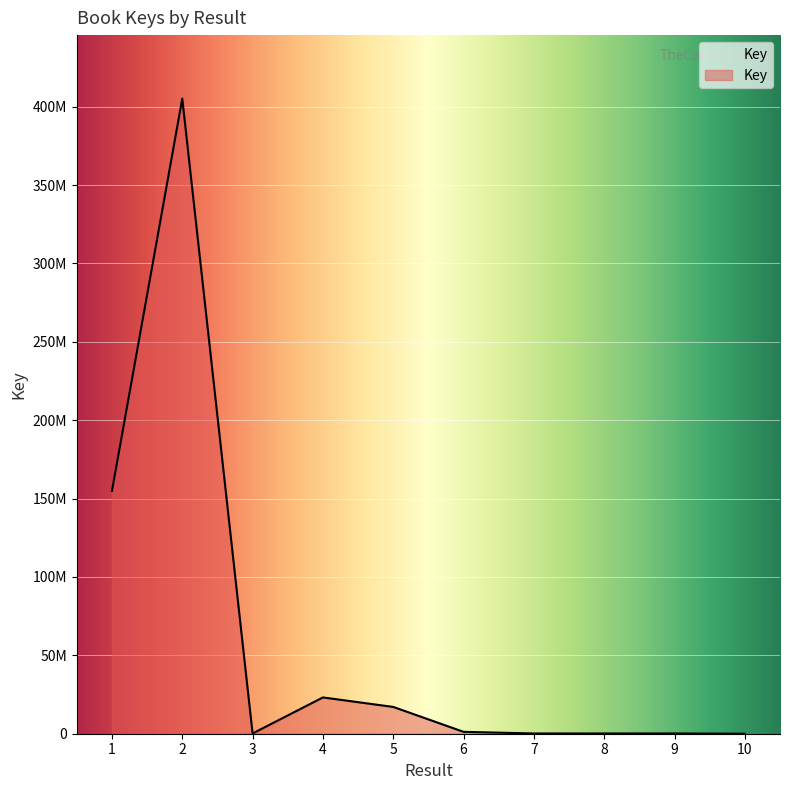

Does the chart have visible grid lines?

Yes